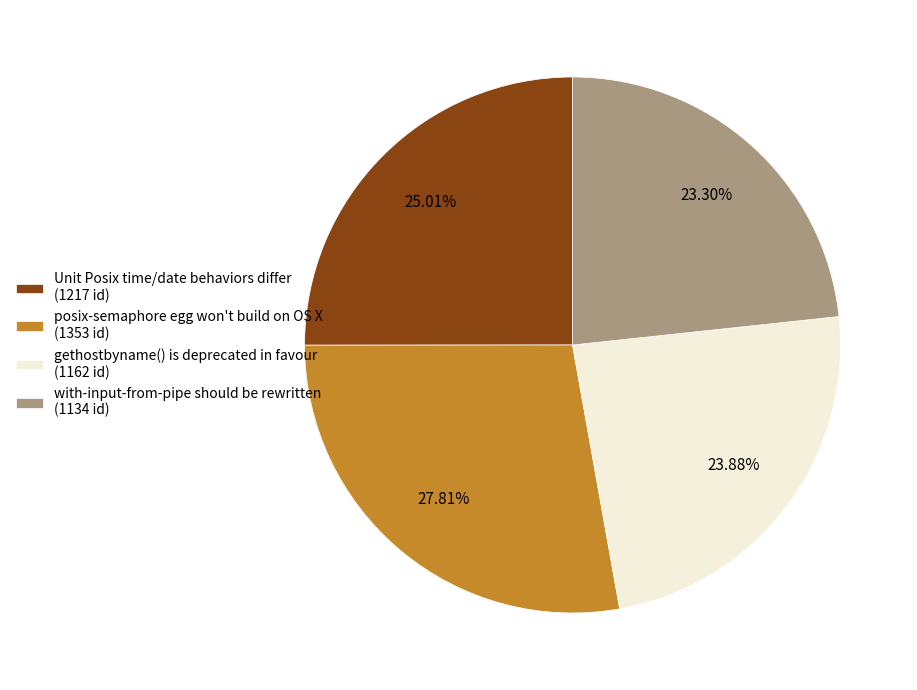

To the nearest percent, what portion does gethostbyname() is deprecated in favour represent?

24%